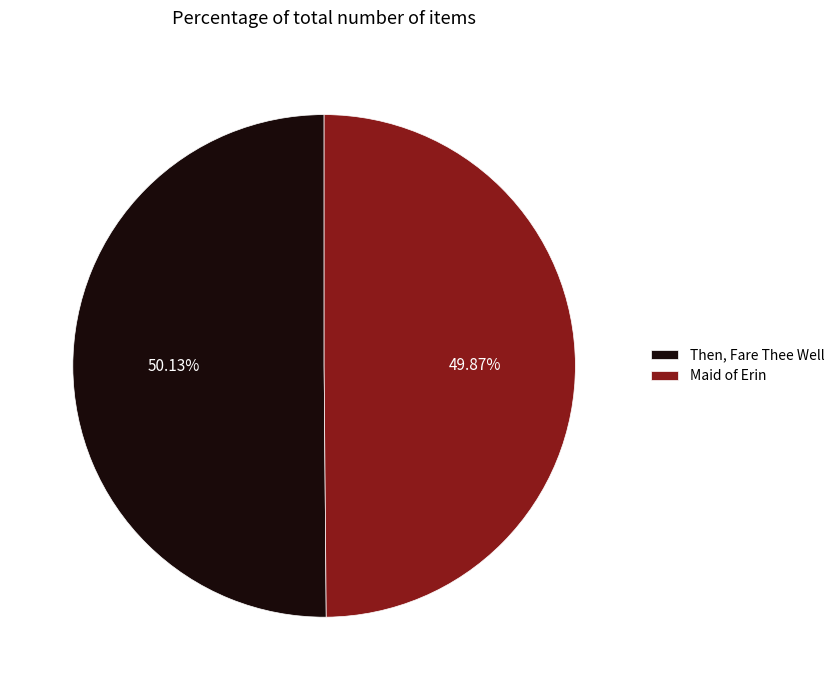

Is it true that Then, Fare Thee Well is 50% of the pie?

True